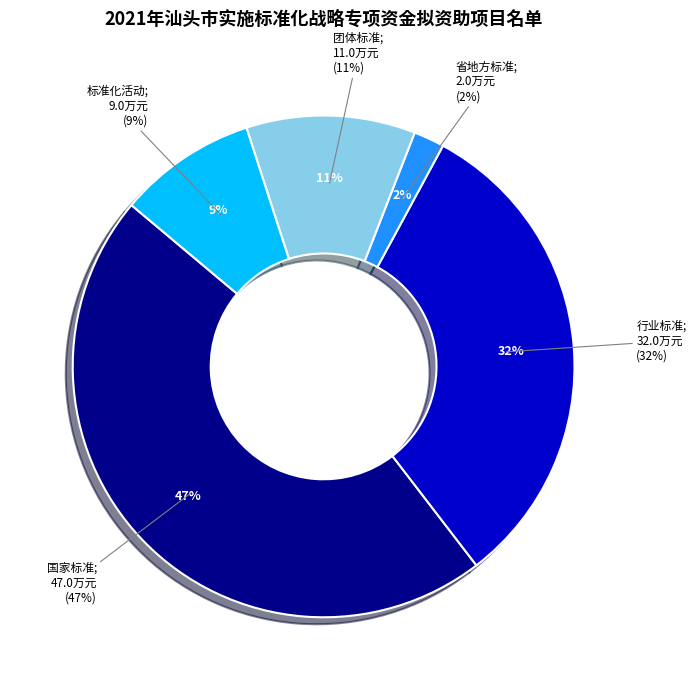

To the nearest percent, what is the average slice percentage?

20%